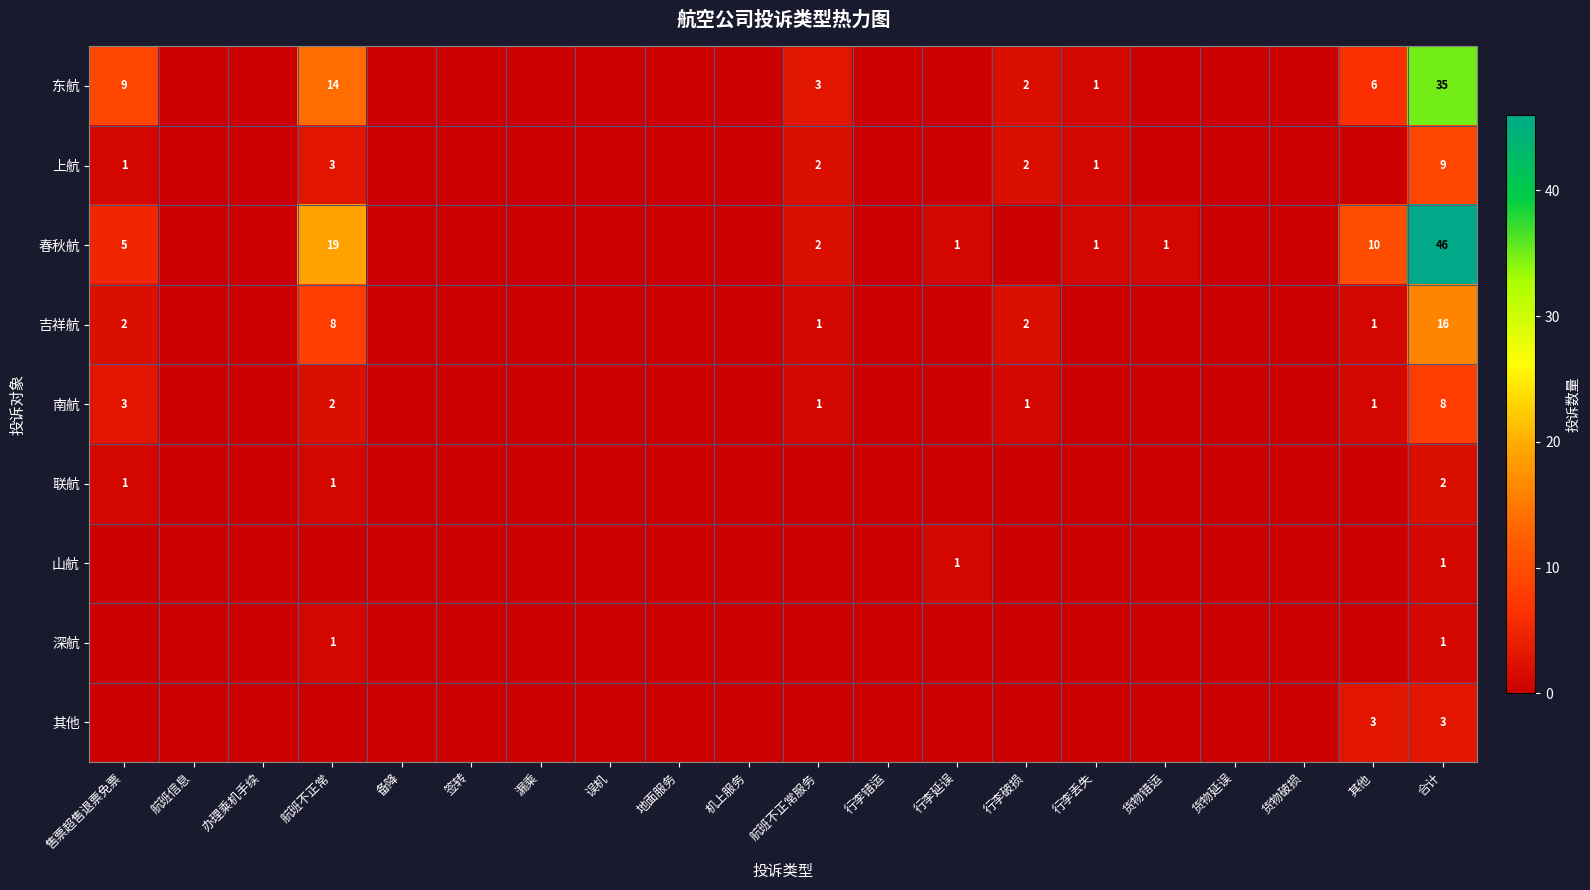

The 东航 series shows 14 at 航班不正常. True or false?

True